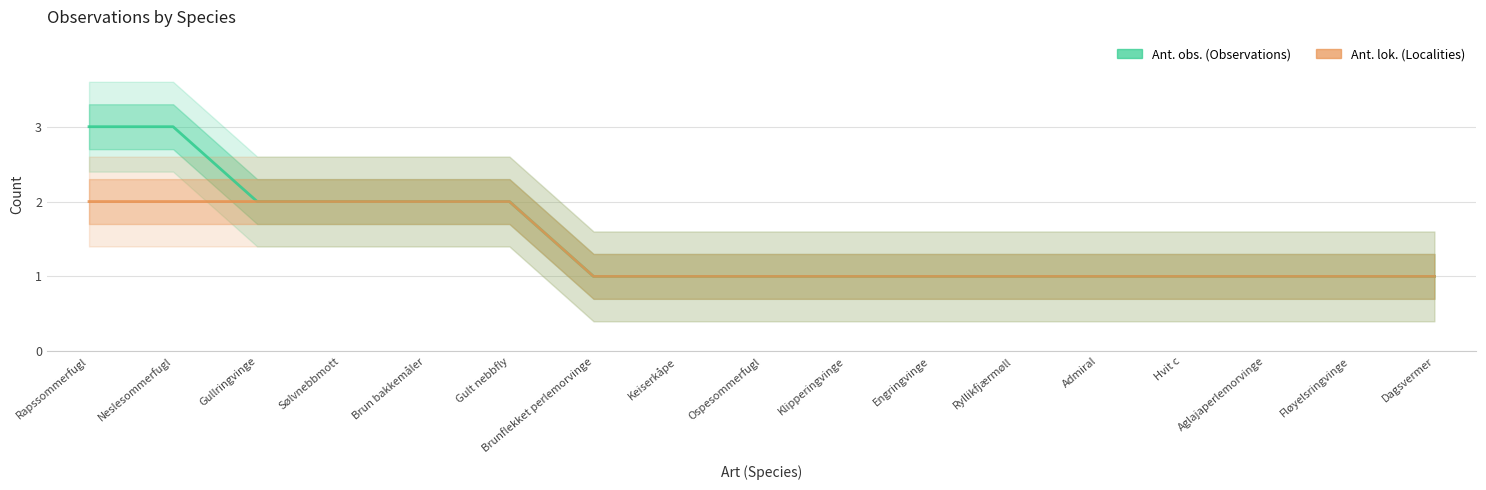

List the series in order of their peak value, highest first.

Ant. obs., Ant. lok.